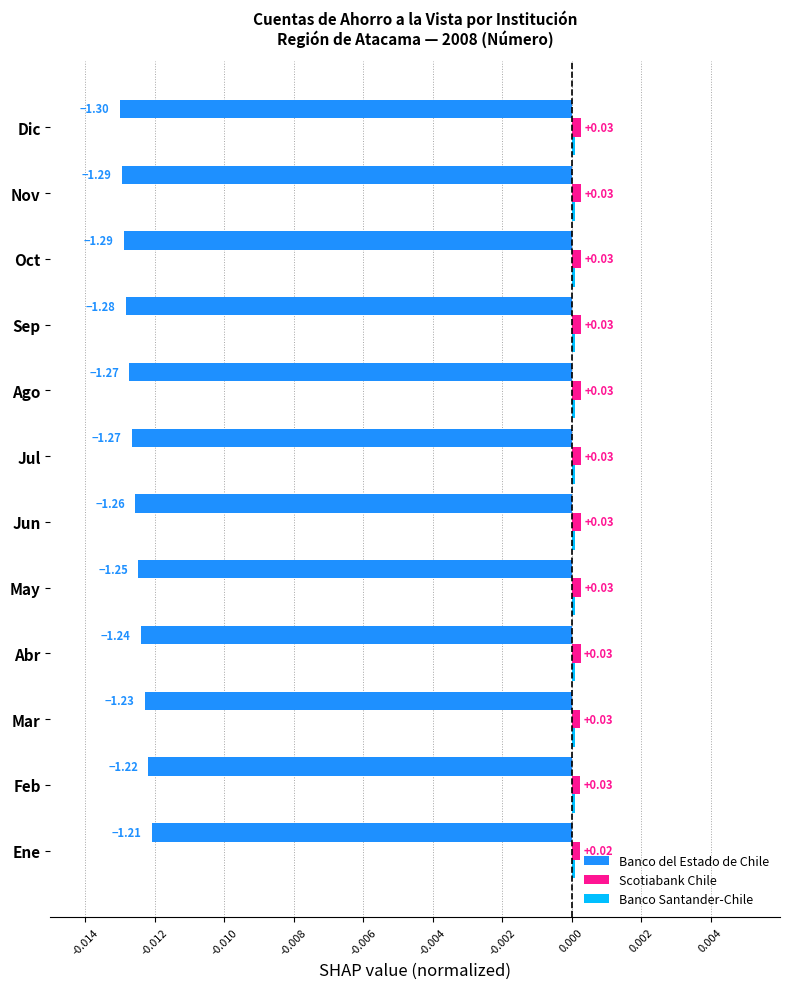

How many categories are shown in the chart?

12